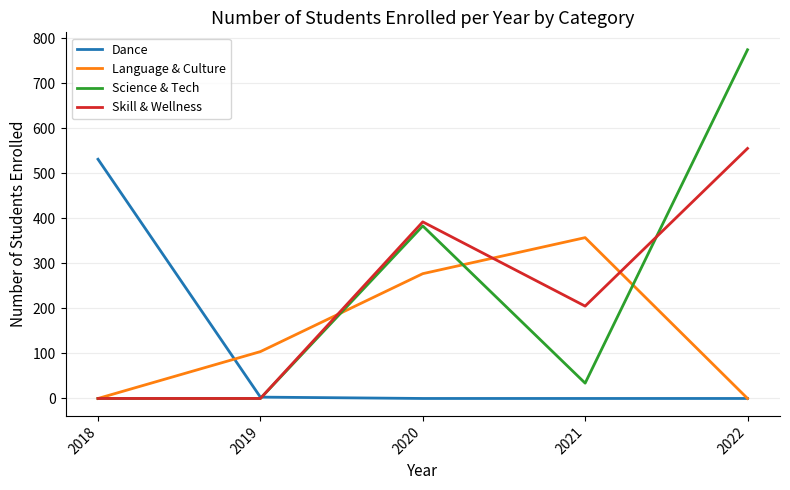

How many distinct data groups are displayed?

4